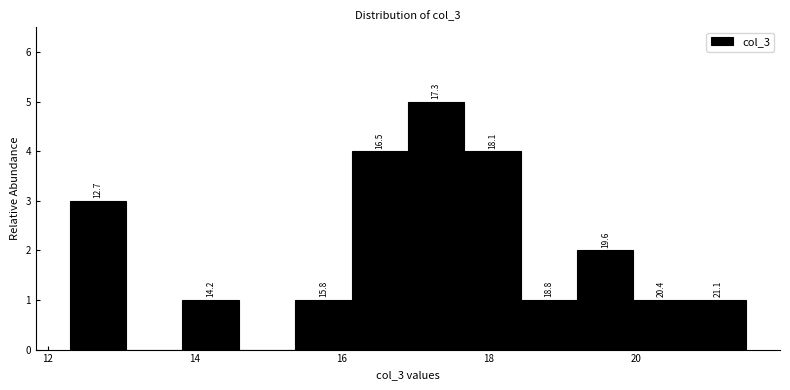

Read against the x-axis, roughly where is the centre of the tallest bar?

17.2